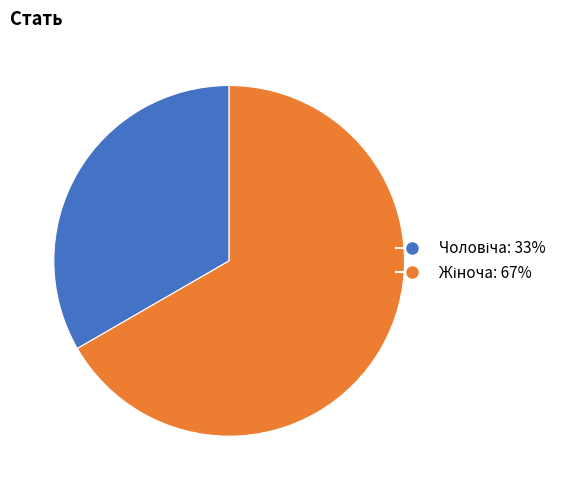

Does any single category account for the majority?

Yes